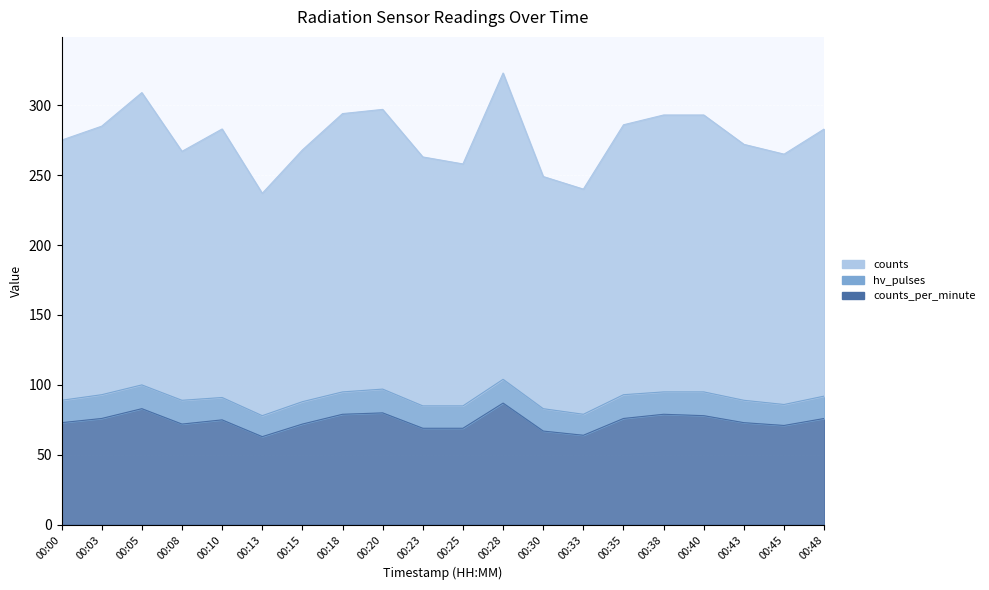

True or false: counts and counts_per_minute intersect in this chart.

False